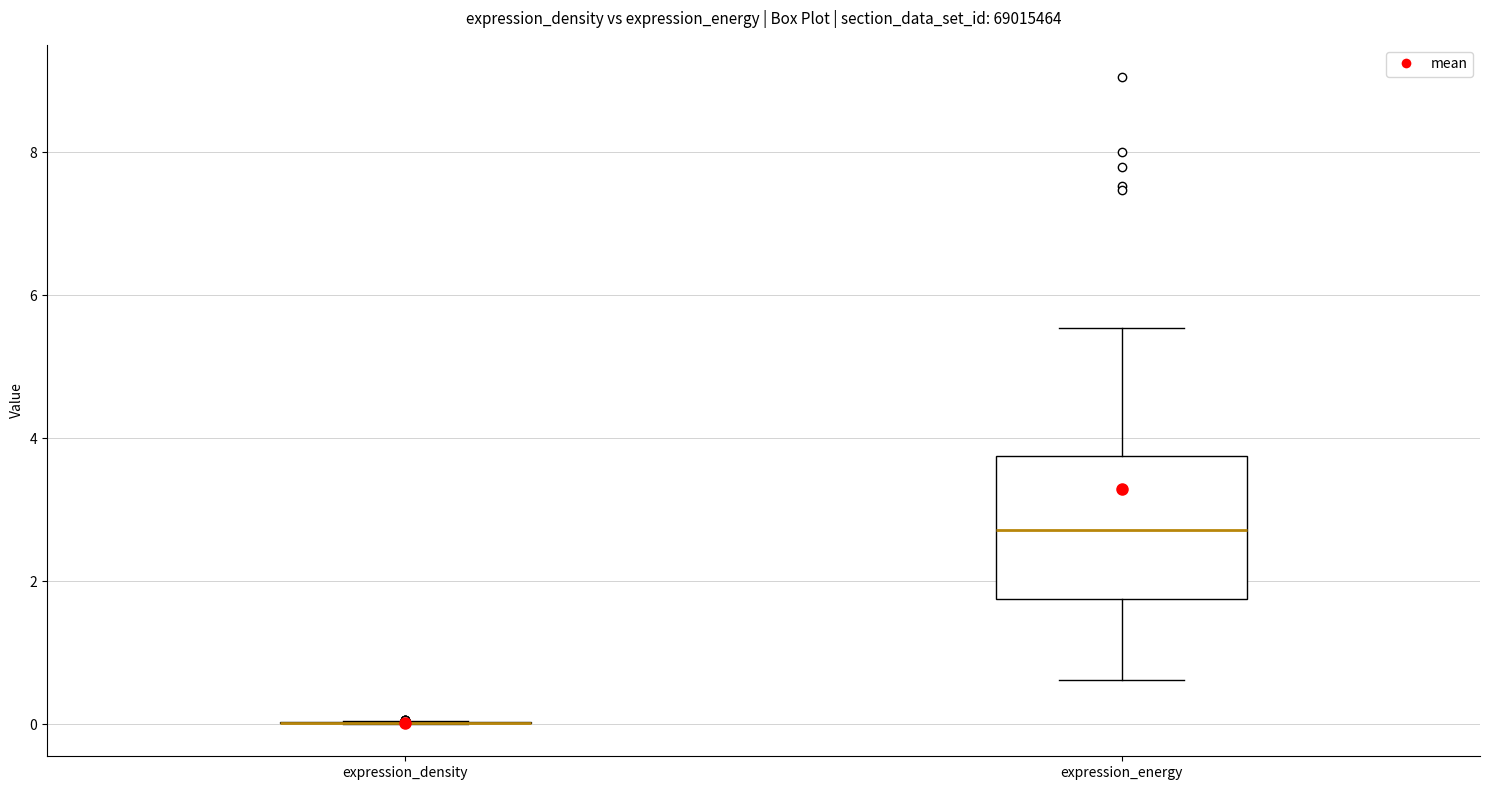

Reading left to right, transcribe this box plot: for each box, give where its median line is, the range the box spans, and where its two whiskers end, as read against the y-axis. The values are not printed on the chart, so give them approximately, as read against the axis.

expression_density: box collapsed to a line at 0.0, whiskers 0.0 to 0.0
expression_energy: median 2.8, box 1.8 to 3.8, whiskers 0.6 to 5.6